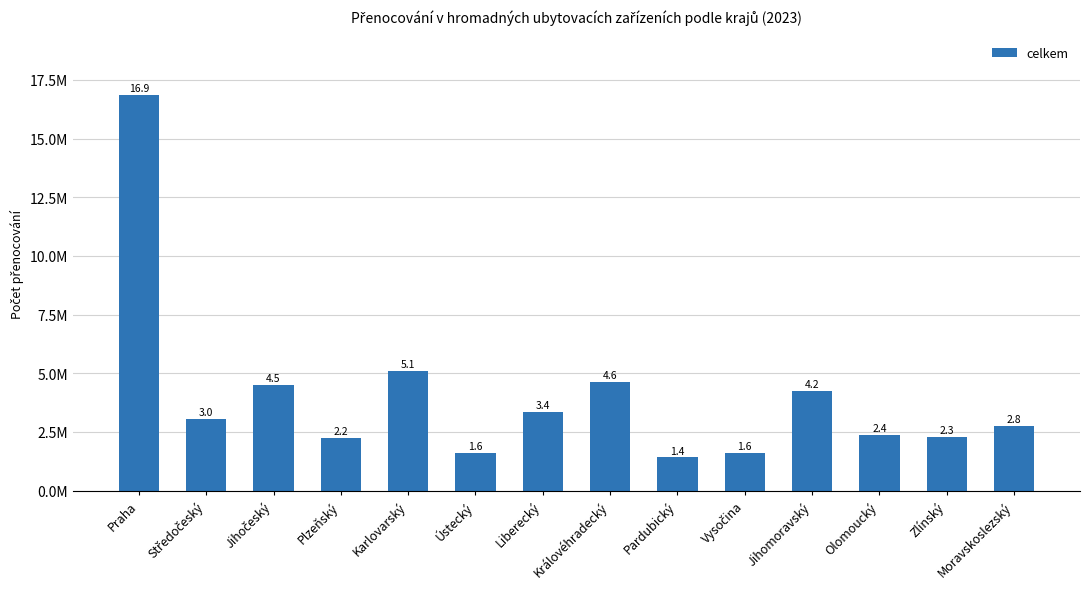

What is the ratio of the value at Karlovarský to the value at Praha?

0.3